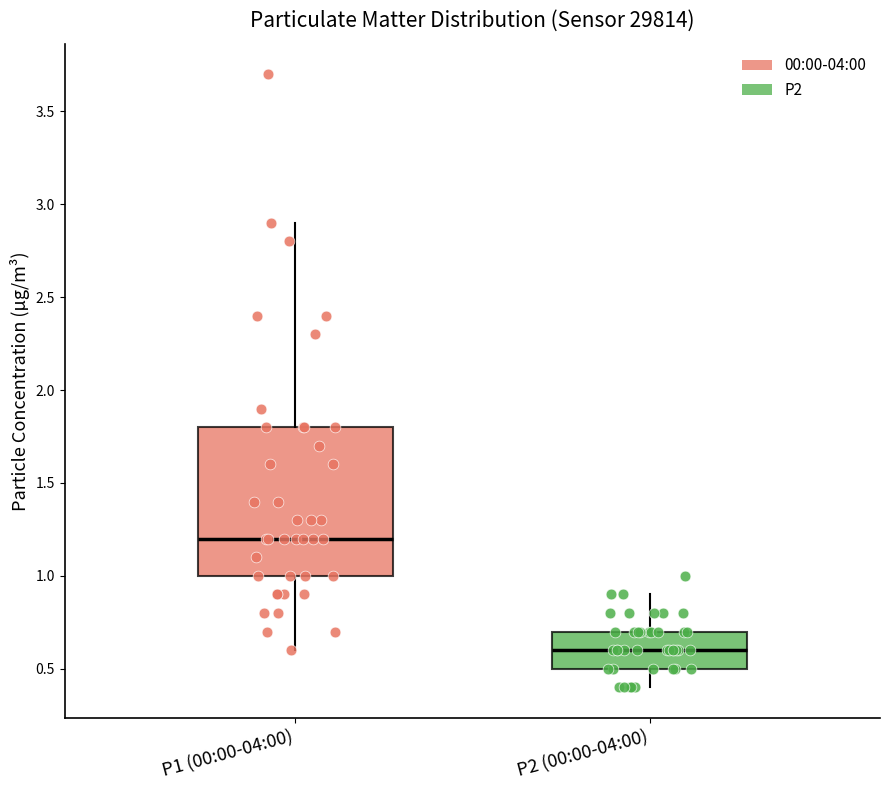

Which box is the tallest, from its lower edge to its upper edge?

P1 (00:00-04:00)